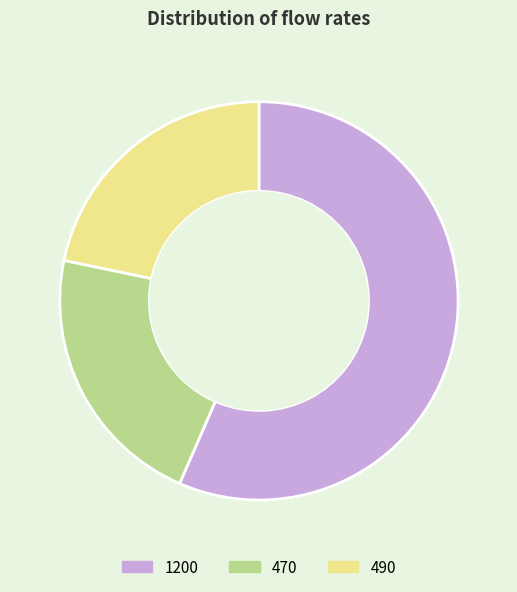

Between 1200 and 490, which is larger?

1200